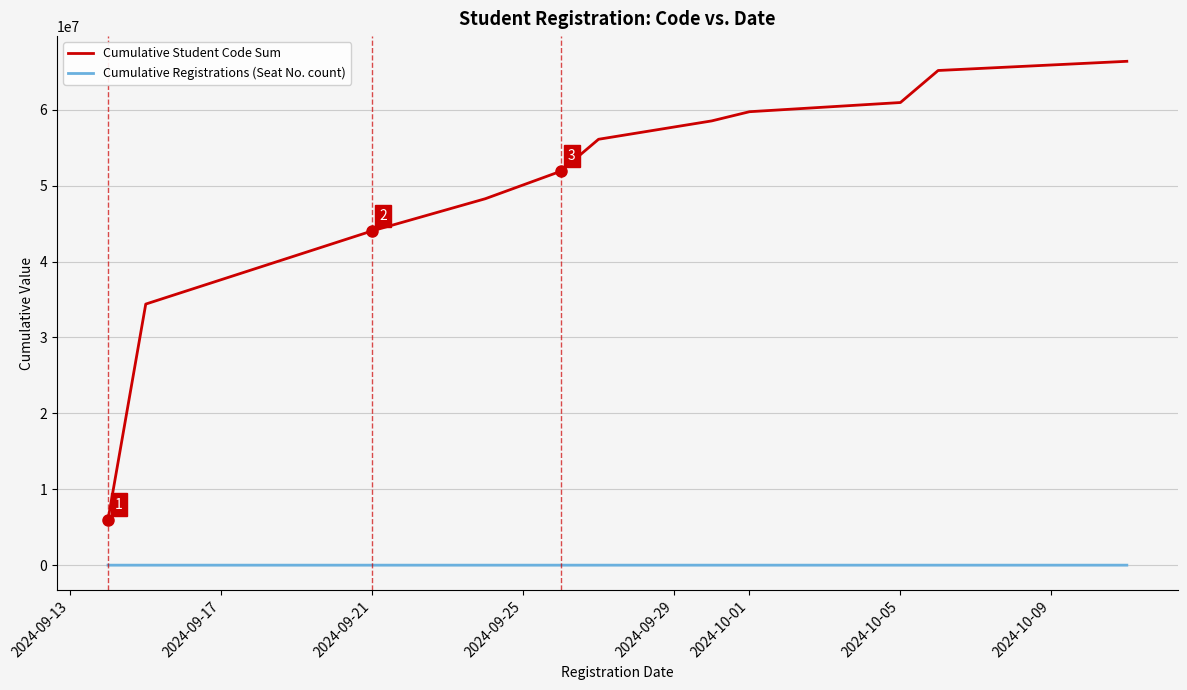

True or false: Cumulative Registrations (Seat No. count) and Cumulative Student Code Sum cross at least once.

False